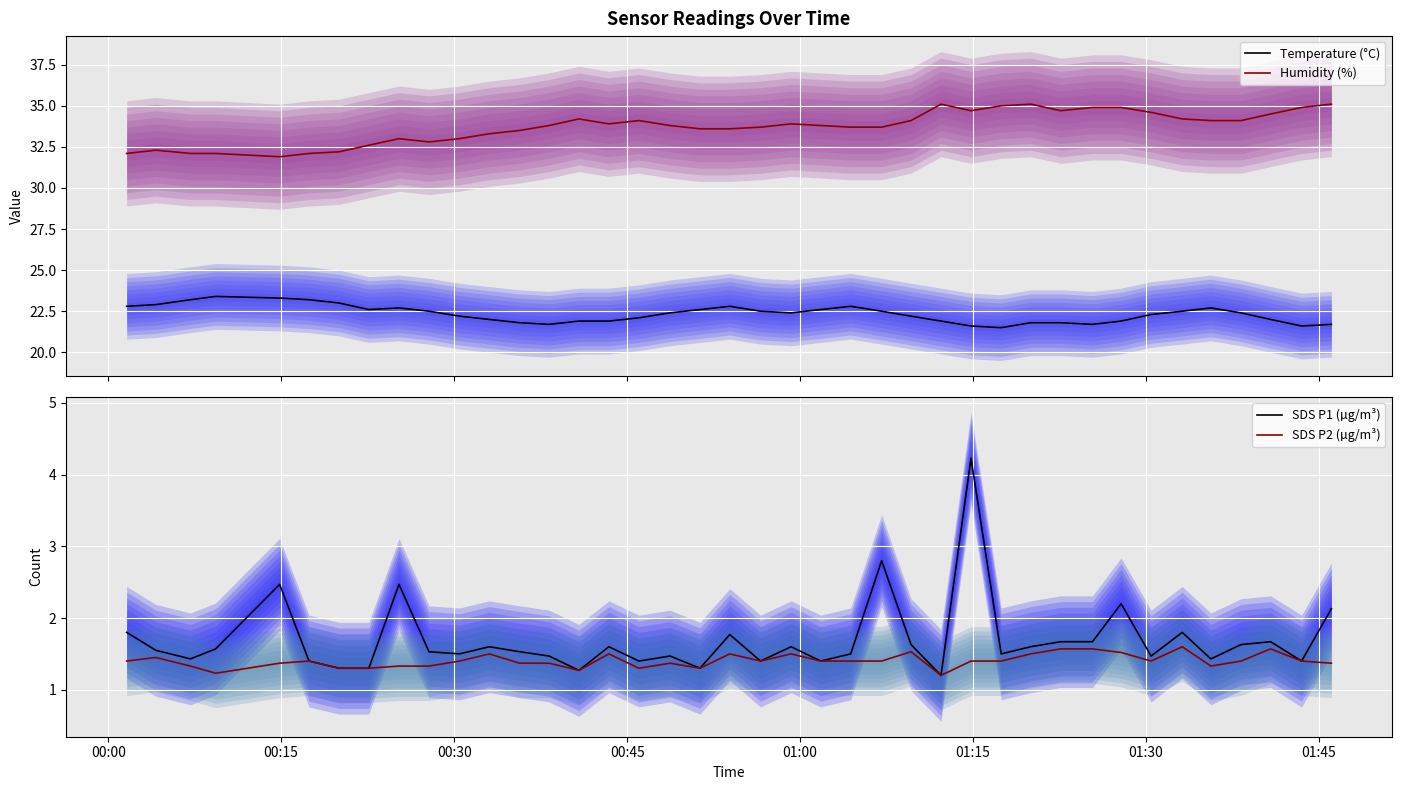

True or false: Temperature (°C) and Humidity (%) cross at least once.

False